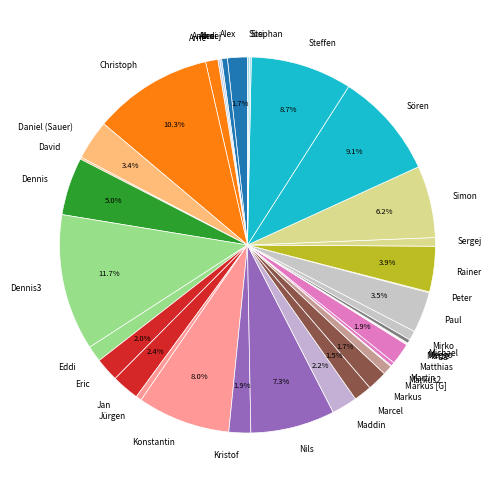

Which has a higher value, Rainer or Steffen?

Steffen